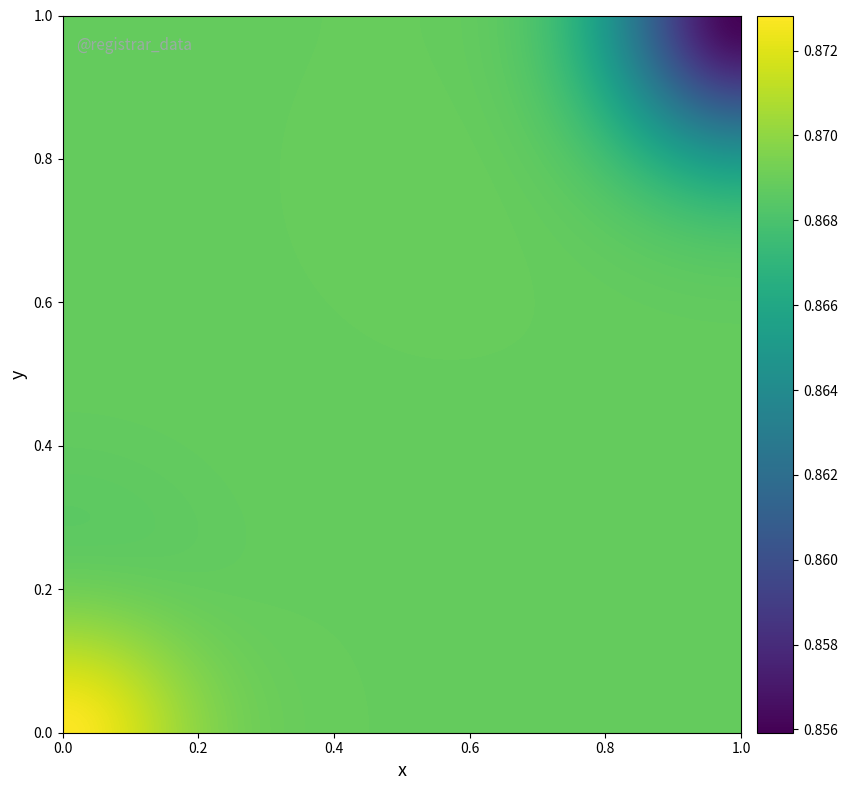

Count the number of data series in this chart.

20